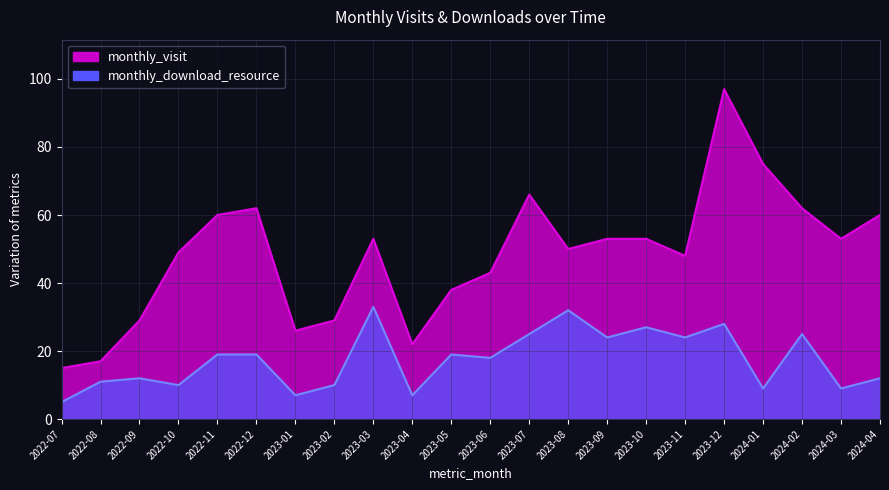

Which has a higher value, 2023-11 or 2023-02?

2023-11